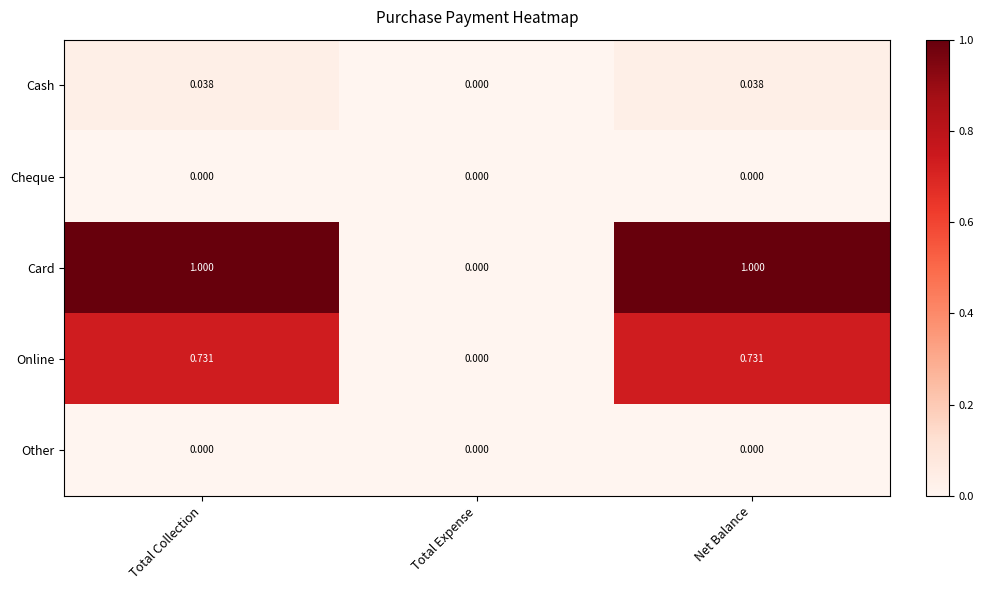

Is the value of Card at Net Balance greater than the value of Cash at Total Expense?

Yes